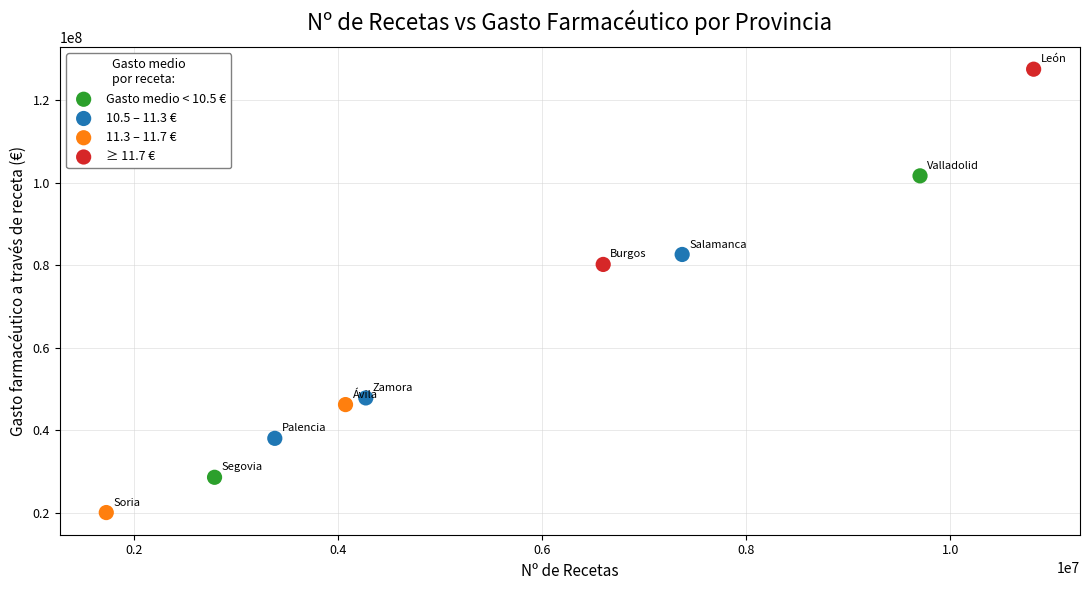

Which series reaches the minimum Y coordinate?

11.3 – 11.7 €